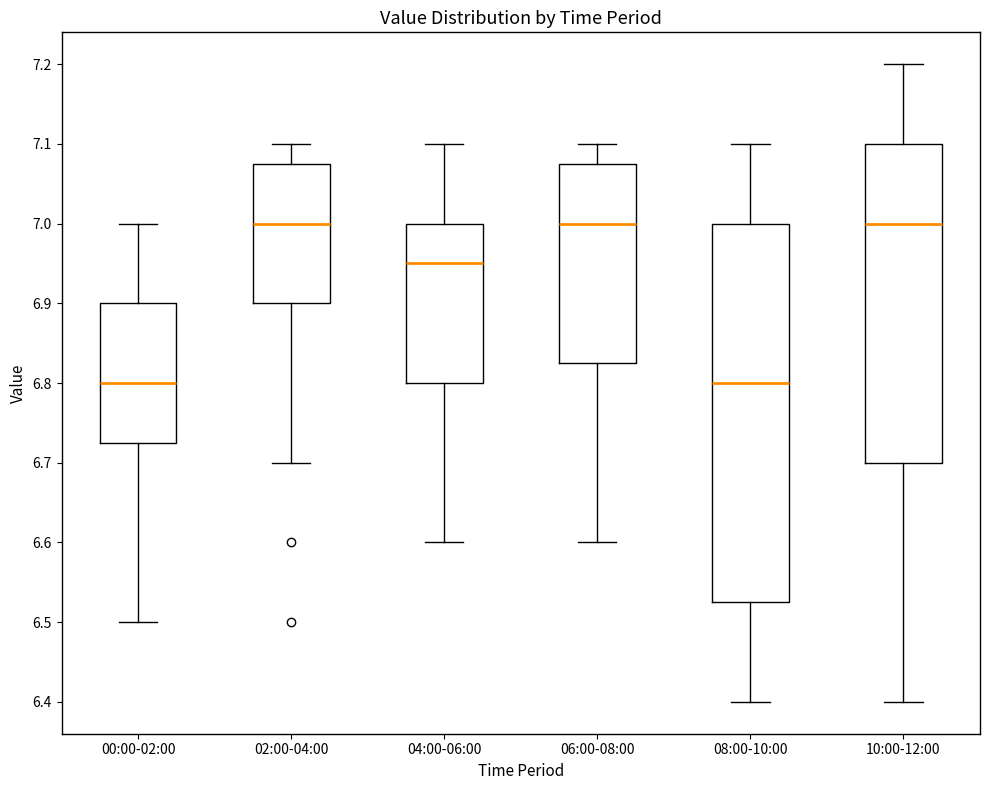

Where is the lower edge of the box for 10:00-12:00 on the y-axis? The values are not printed on the chart, so give them approximately, as read against the axis.

6.70